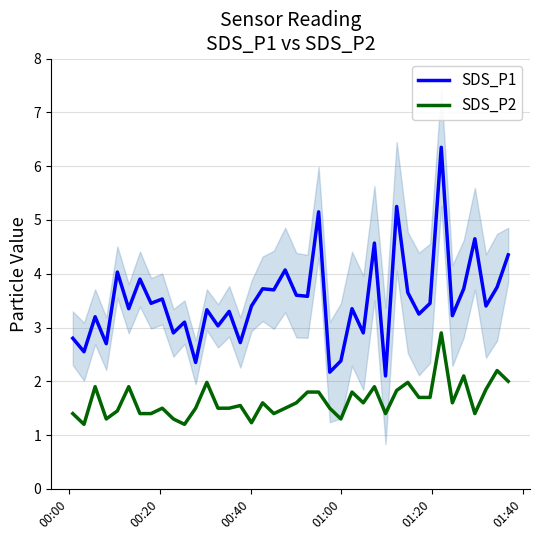

What is the lowest value of the SDS_P1 series?

2.1